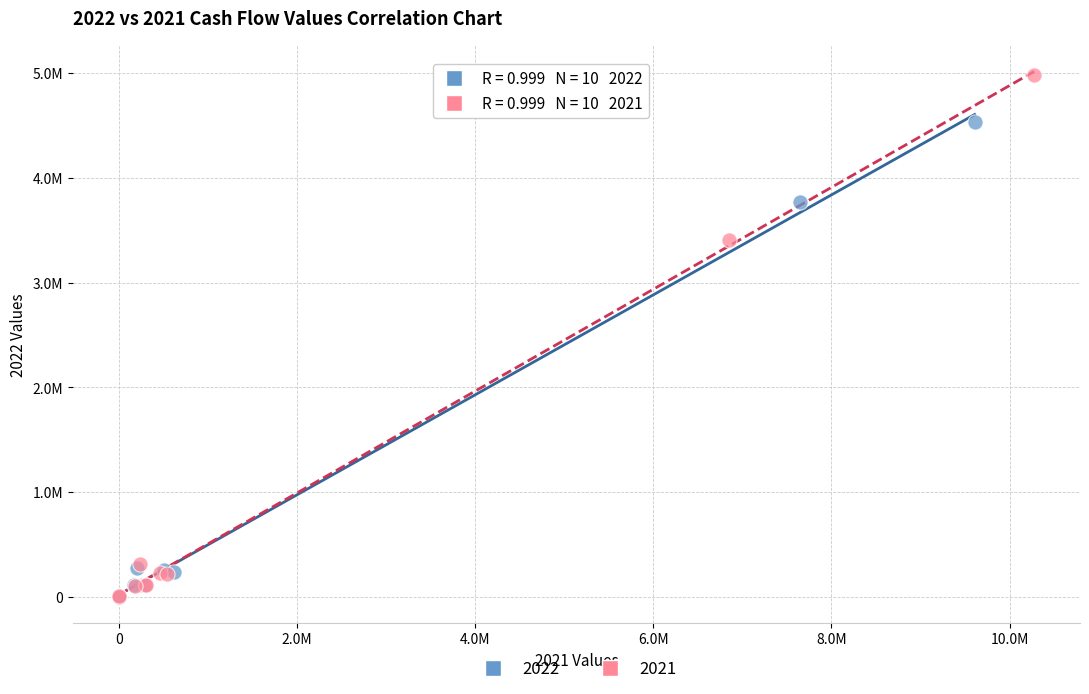

What are all the series names shown in the legend?

2022, 2021